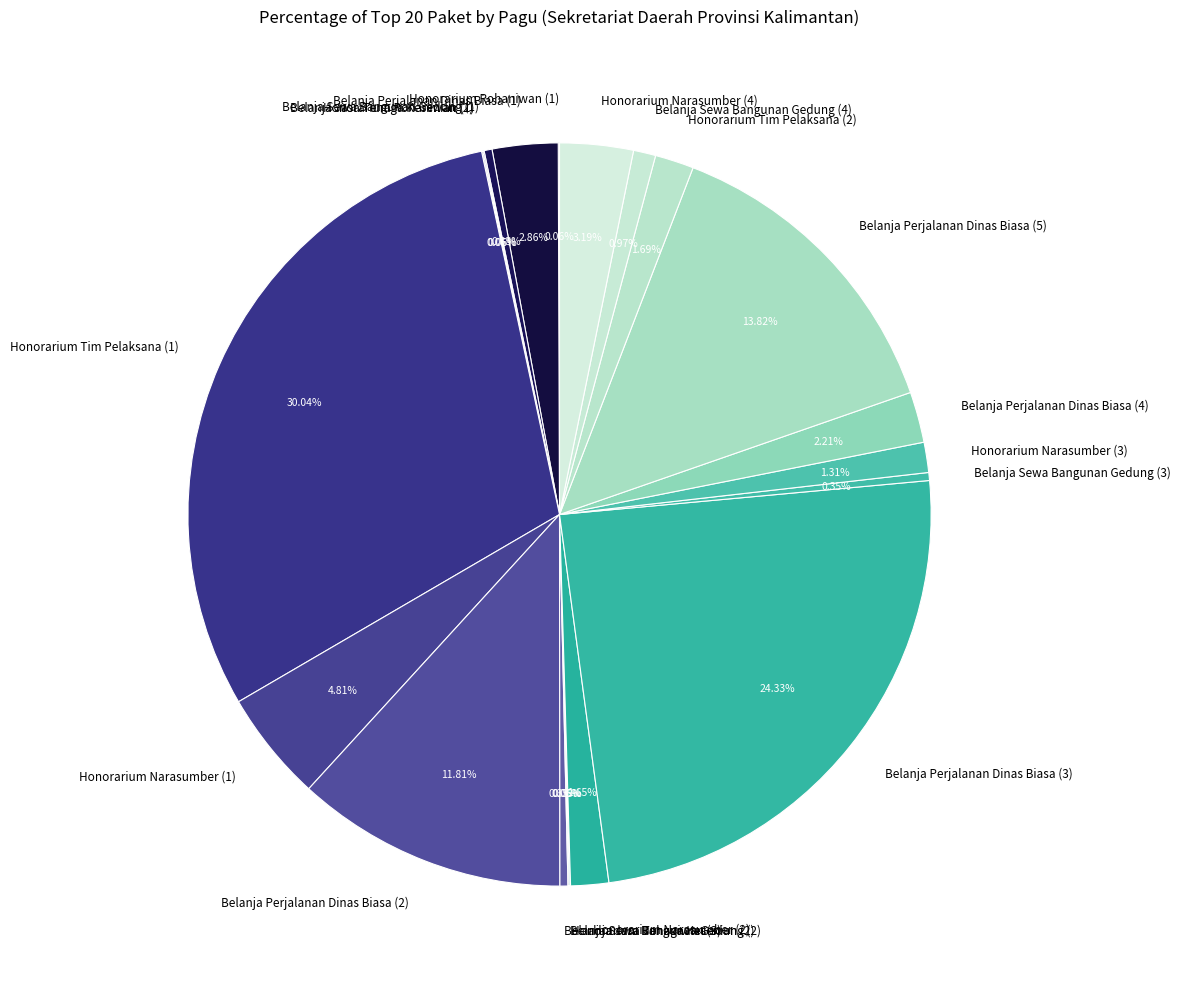

Does Belanja Sewa Bangunan Gedung (4) represent more than half of the total?

No